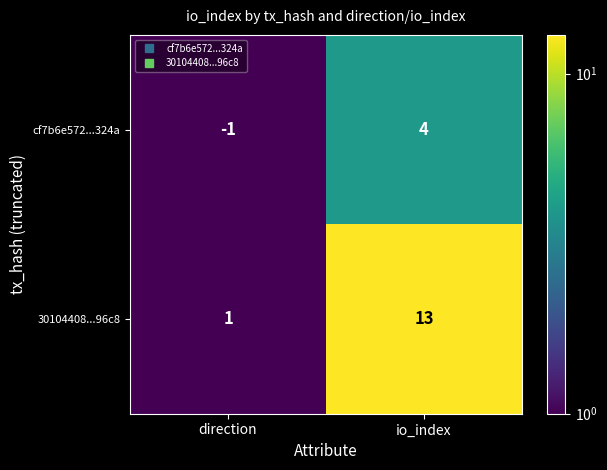

At which category is the sum across all series the highest?

io_index